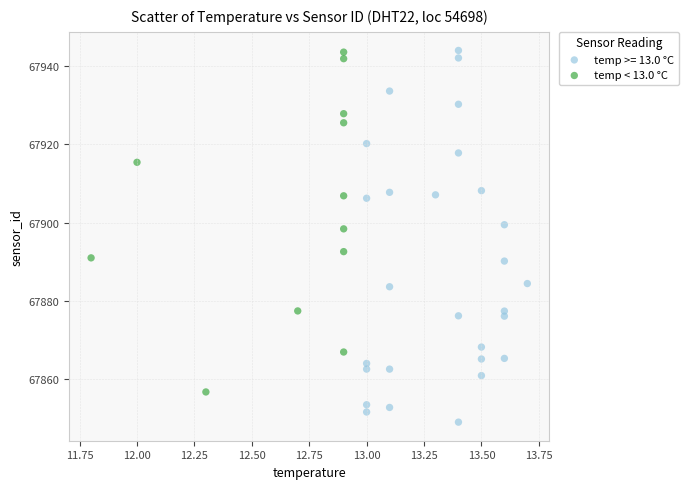

Which series reaches the minimum Y coordinate?

temp >= 13.0 °C